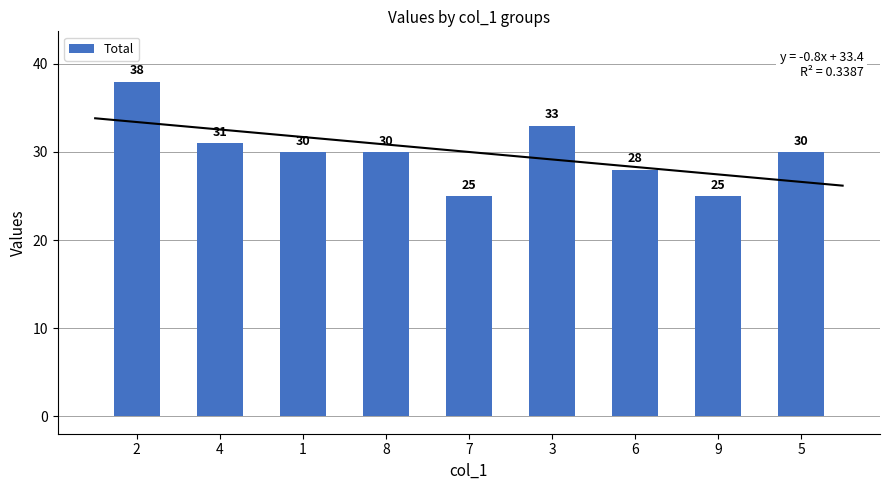

What is the change in value from 2 to 1?

-8